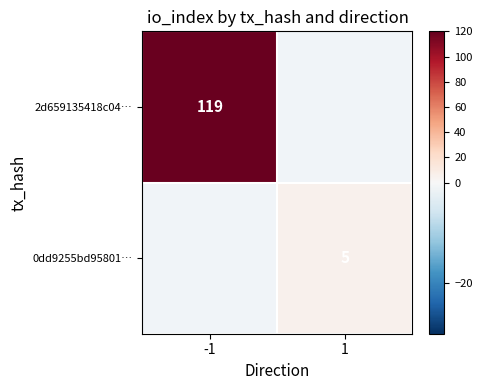

What is the maximum value shown in the chart?

119.0